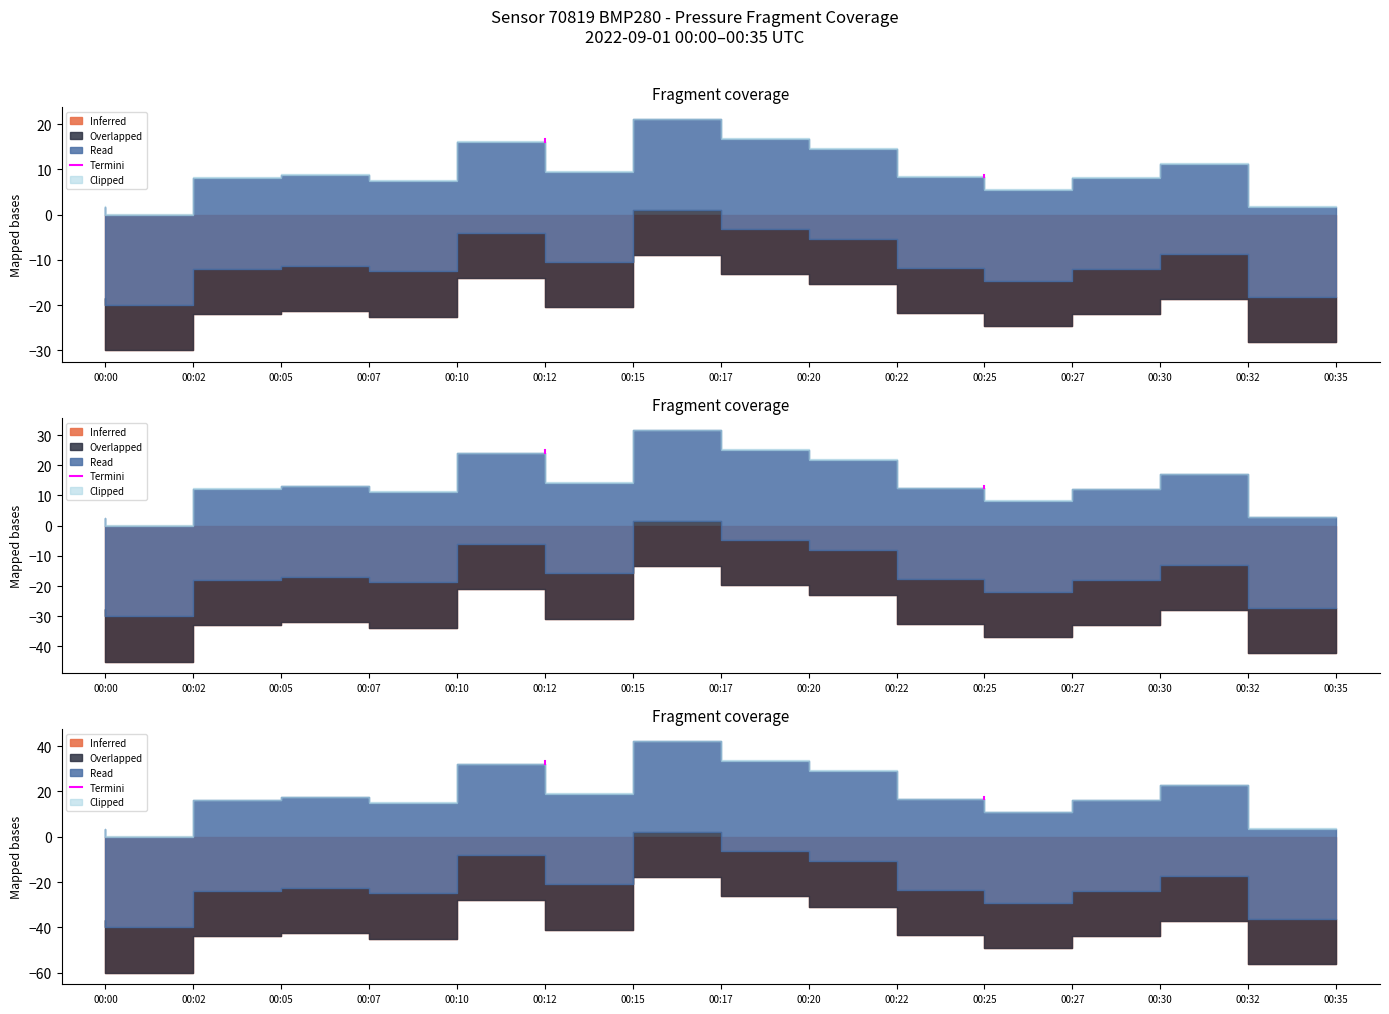

The value at 00:00 is 6.0. True or false?

False